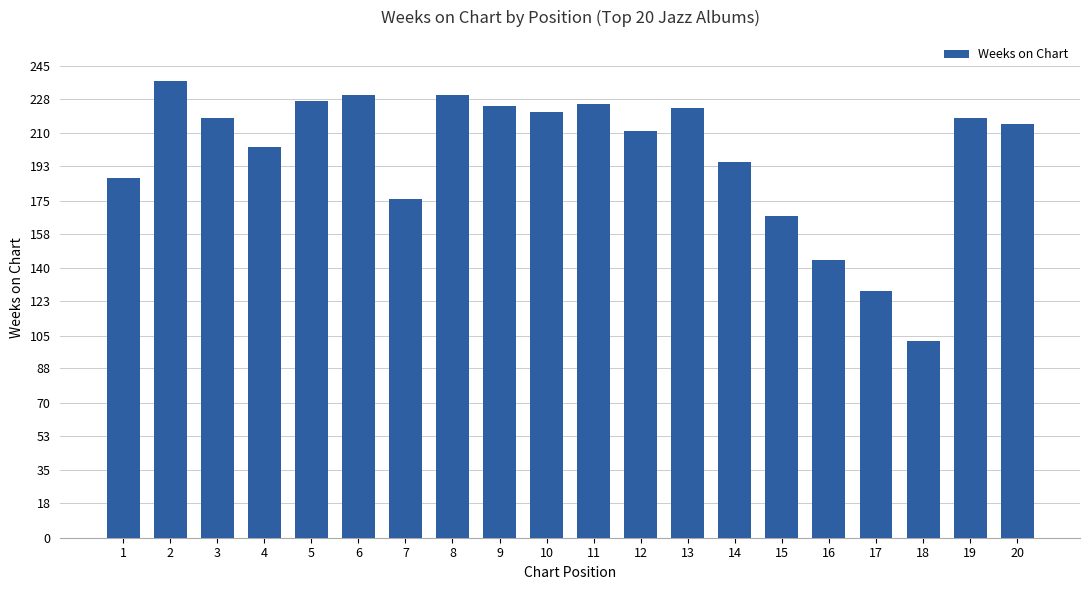

At which category does the chart reach its peak across all series?

2